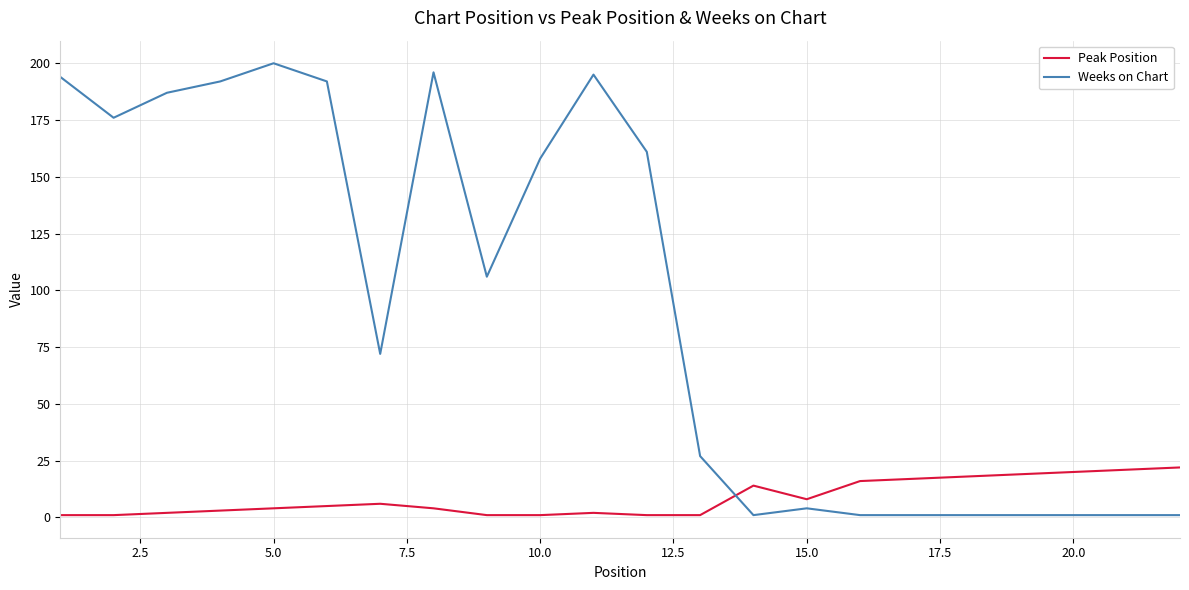

Rank the series by their average value, from highest to lowest.

Weeks on Chart, Peak Position